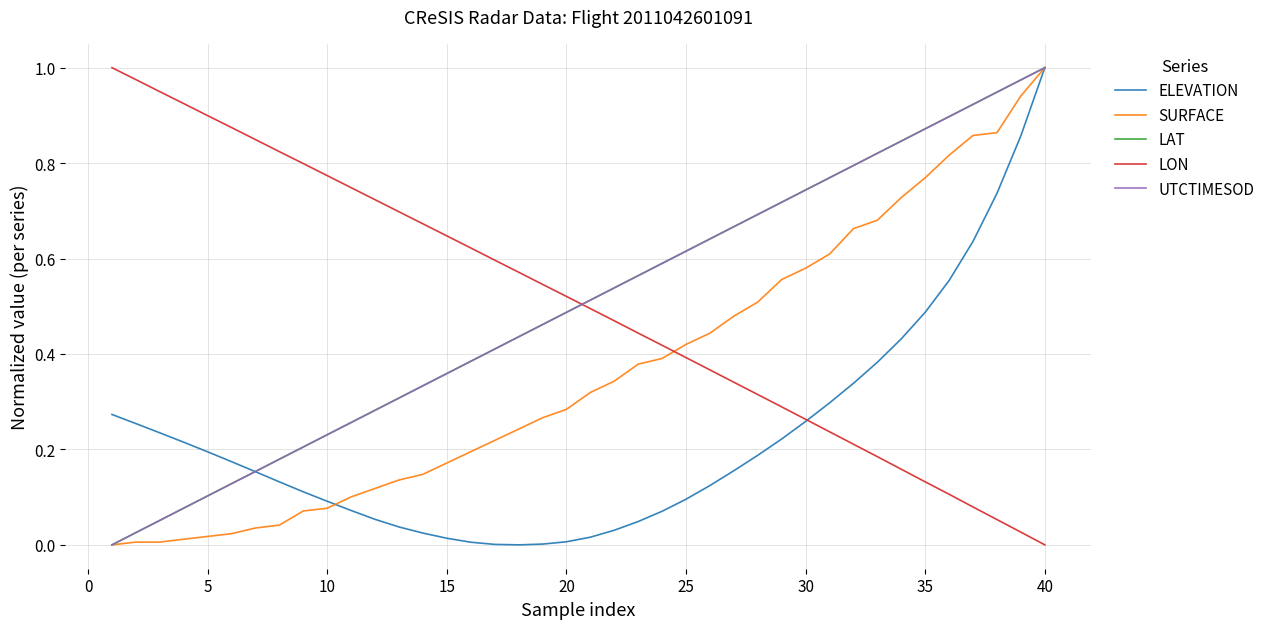

What is the sum of all LON values?

20.2